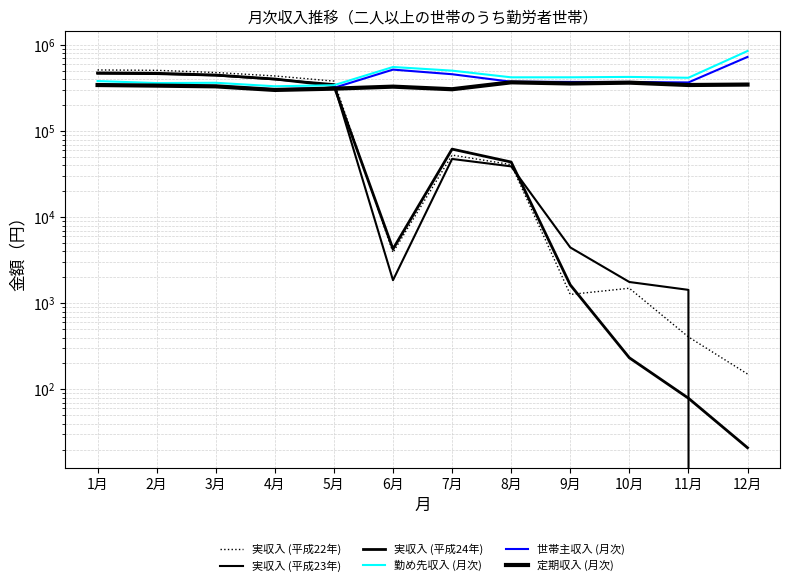

What are all the series names shown in the legend?

実収入 (平成22年), 実収入 (平成23年), 実収入 (平成24年), 勤め先収入 (月次), 世帯主収入 (月次), 定期収入 (月次)